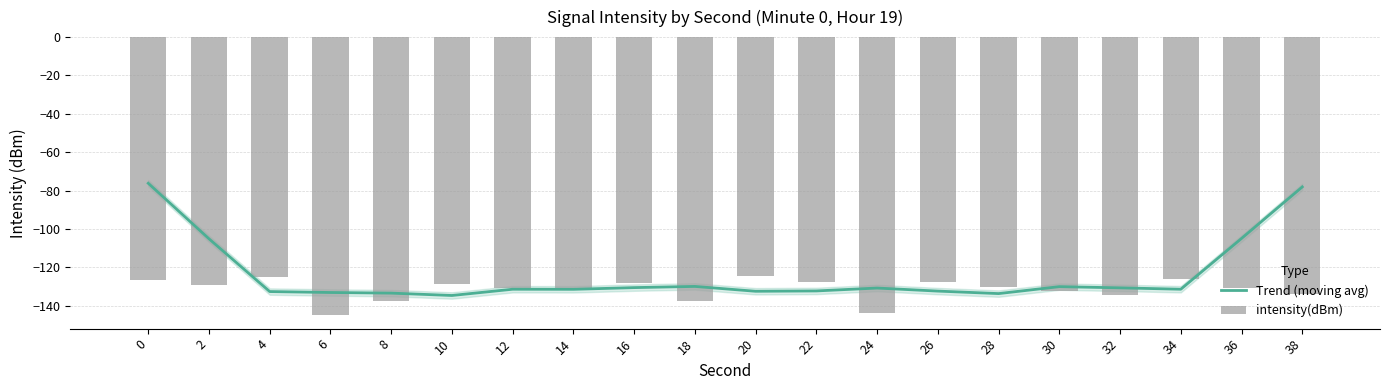

Reading right to left, what are all the values shown in this chart?

Trend (moving avg): 38=-78.1	36=-105.0	34=-131.4	32=-130.7	30=-130.1	28=-133.7	26=-132.4	24=-130.8	22=-132.3	20=-132.5	18=-130.0	16=-130.6	14=-131.5	12=-131.4	10=-134.7	8=-133.5	6=-133.1	4=-132.6	2=-105.1	0=-76.2
intensity(dBm): 38=-133.9	36=-130.6	34=-126.0	32=-134.3	30=-132.3	28=-130.2	26=-127.5	24=-144.1	22=-127.8	20=-124.4	18=-137.8	16=-128.4	14=-131.4	12=-130.9	10=-128.8	8=-137.6	6=-144.7	4=-125.2	2=-129.3	0=-126.4